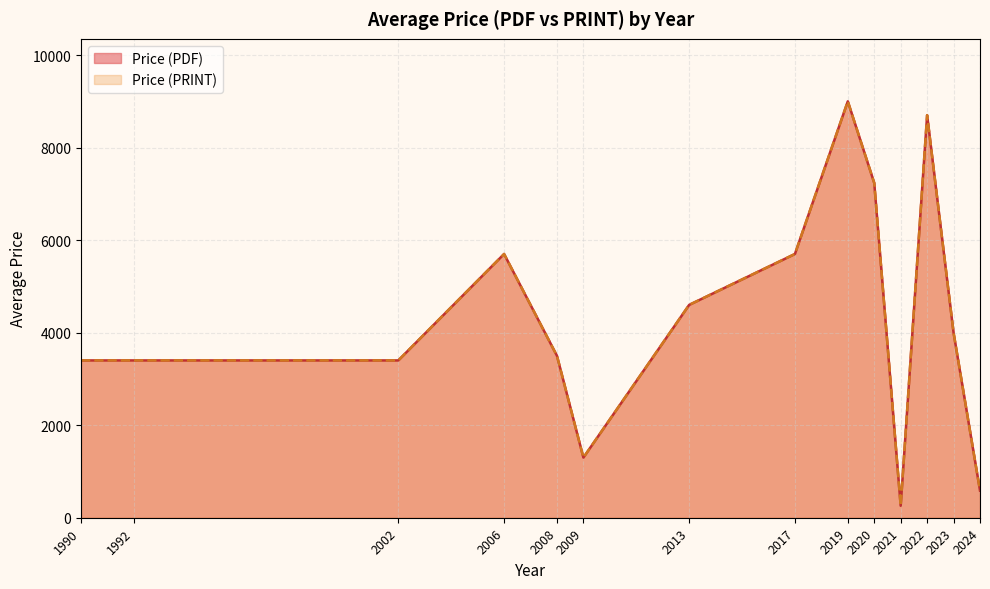

True or false: Price (PRINT) and Price (PDF) cross at least once.

False